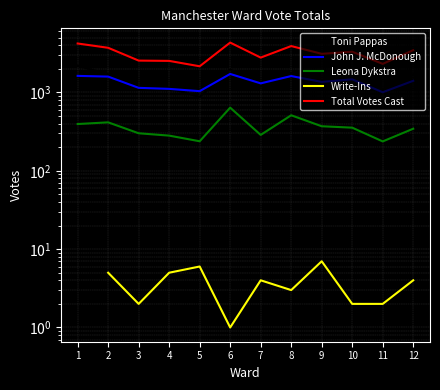

How many values in the John J. McDonough series exceed 1407?

5